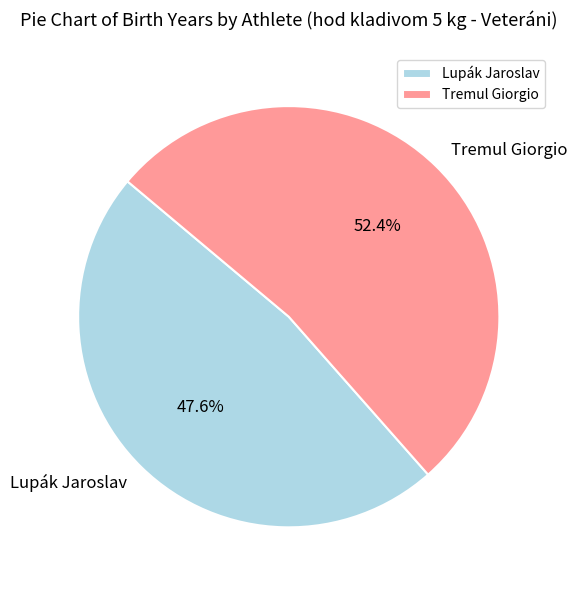

The Tremul Giorgio slice represents 63% of the pie. True or false?

False